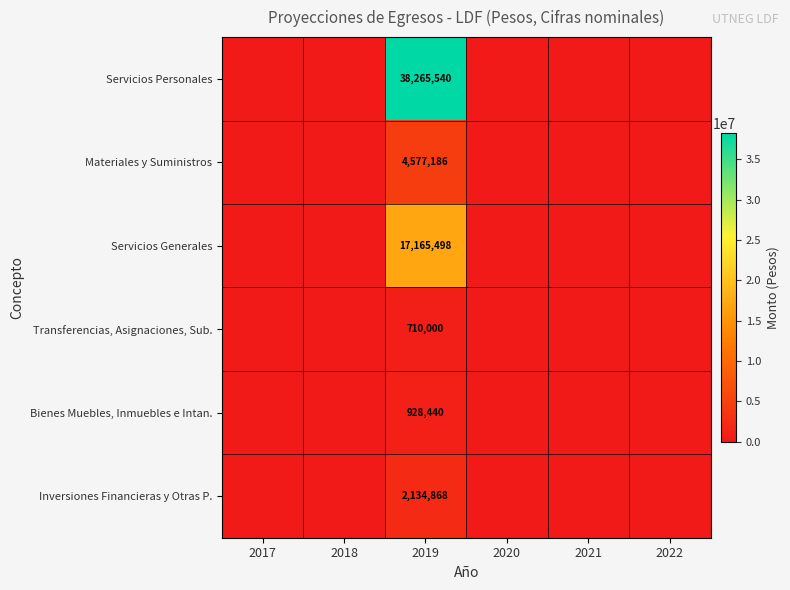

The Transferencias, Asignaciones, Sub. series shows 710000 at 2019. True or false?

True